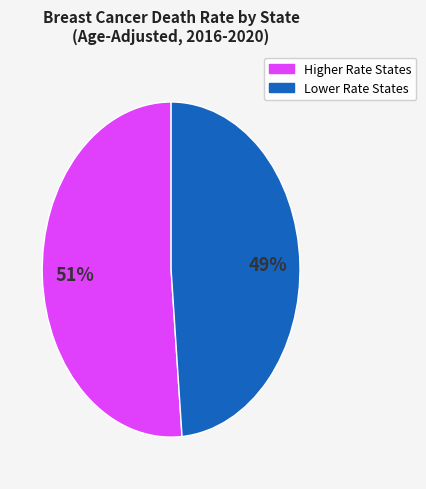

Does any single category account for the majority?

Yes